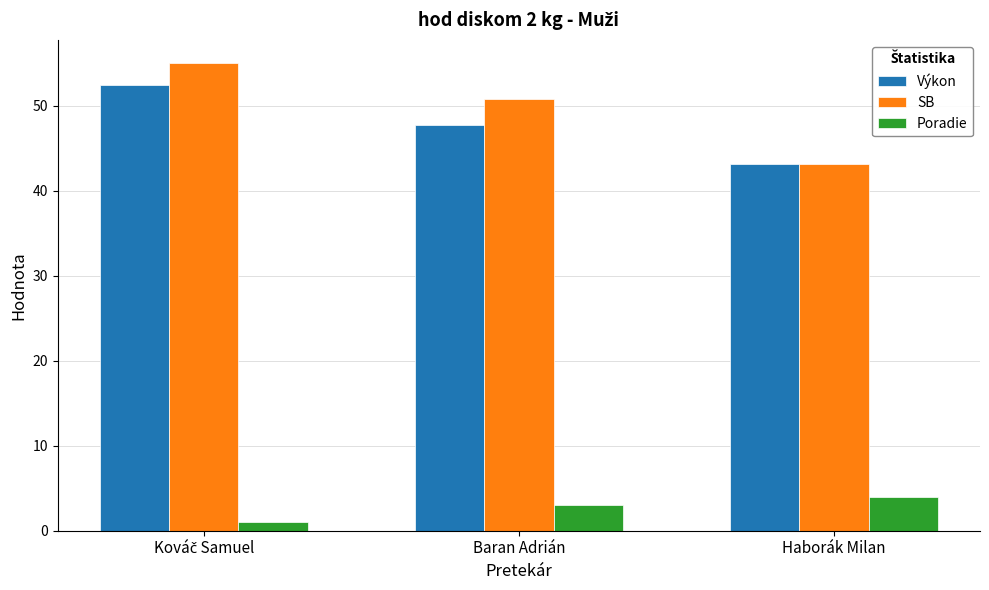

Is it true that Výkon equals 13.4 at Baran Adrián?

False